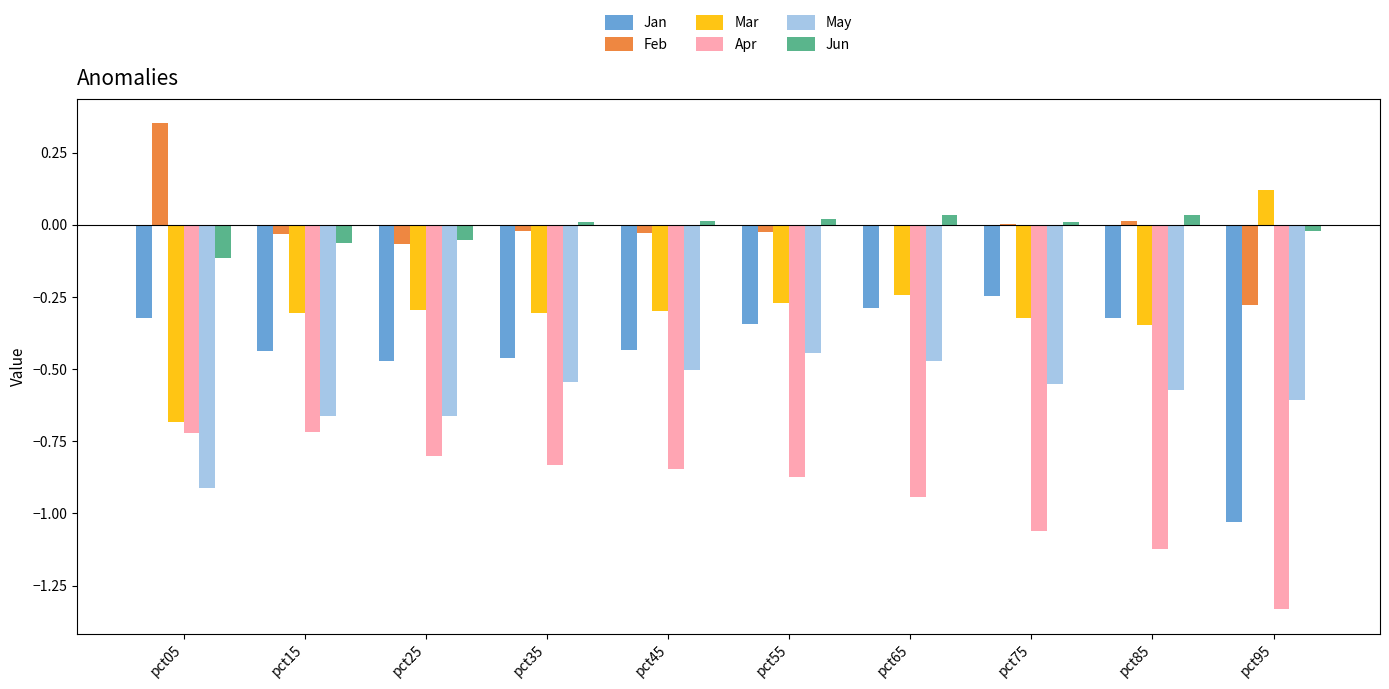

Which category has the highest value across all series?

pct05